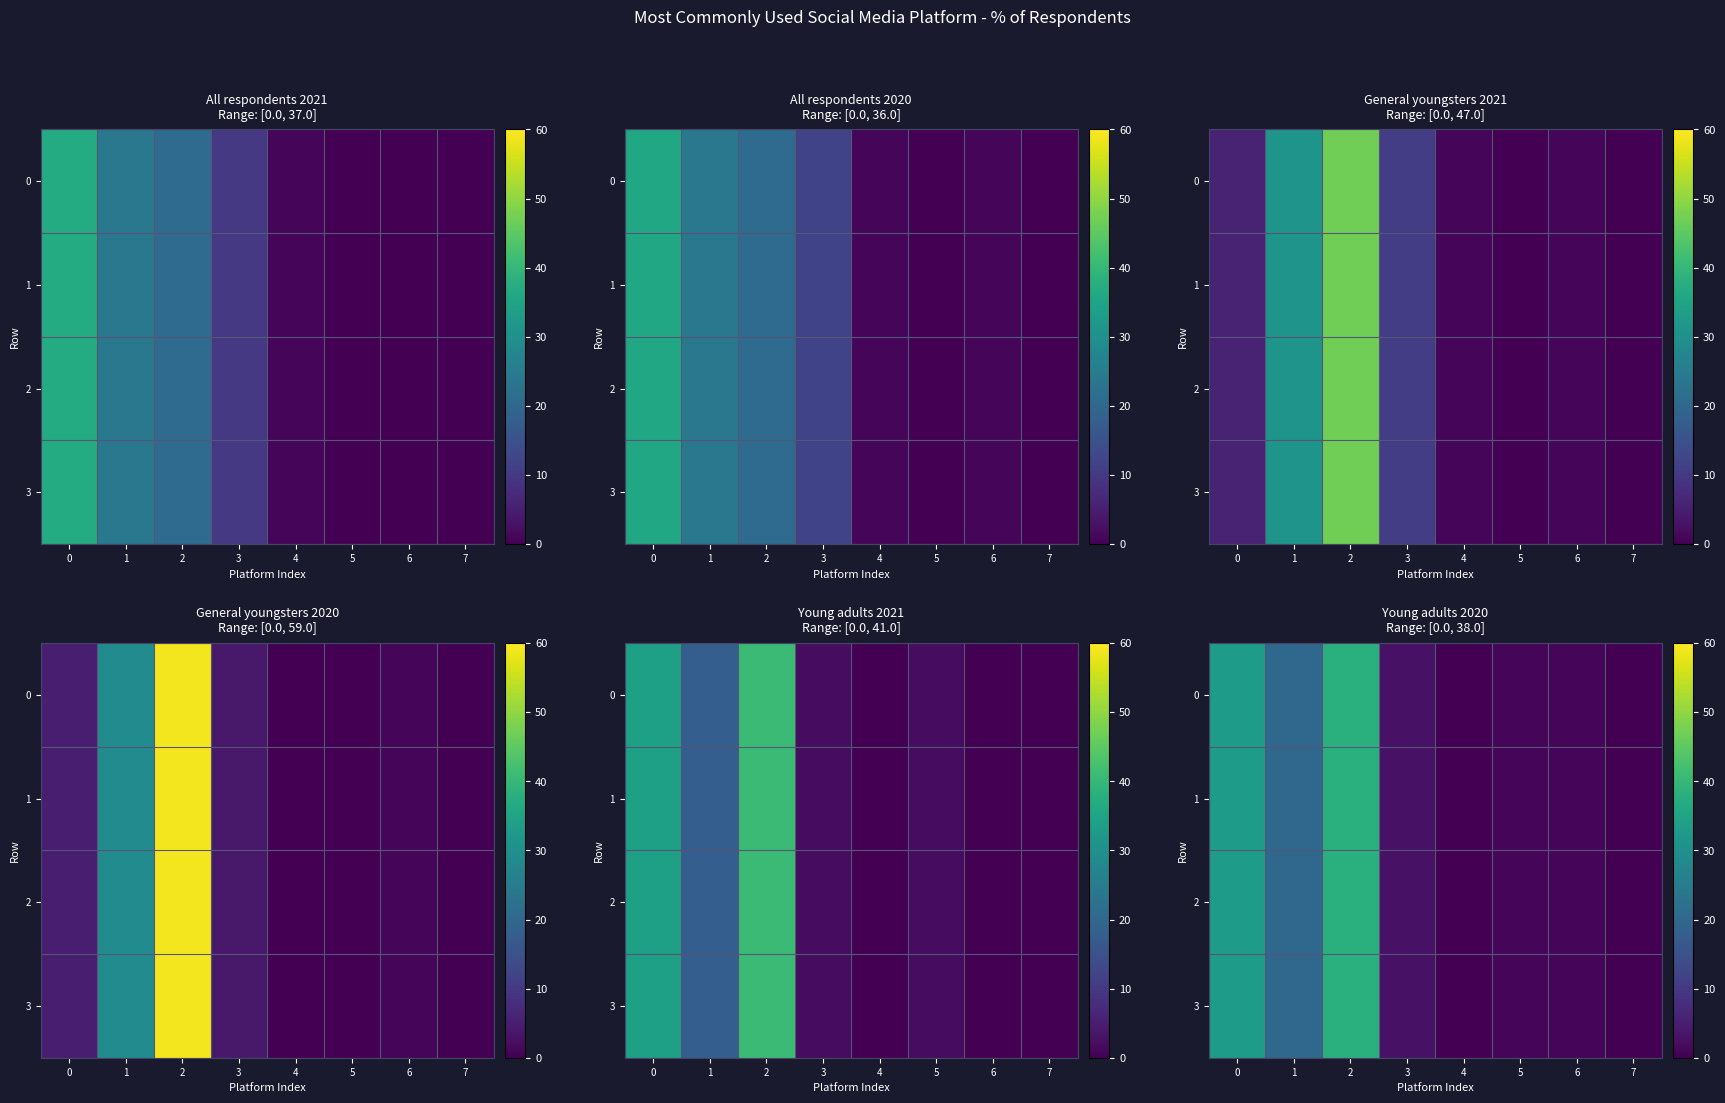

At how many categories does at least one series exceed 10?

3